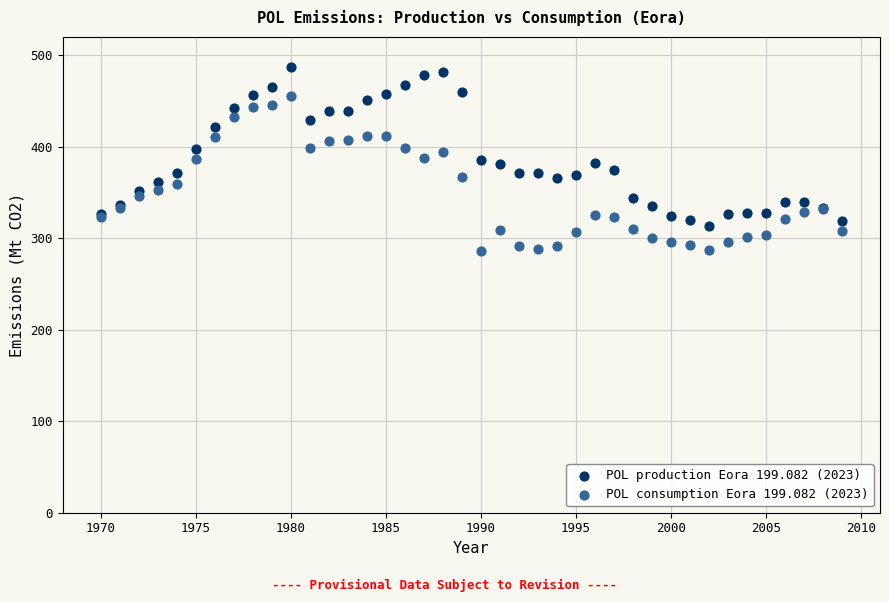

Which series reaches the minimum Y coordinate?

POL consumption Eora 199.082 (2023)